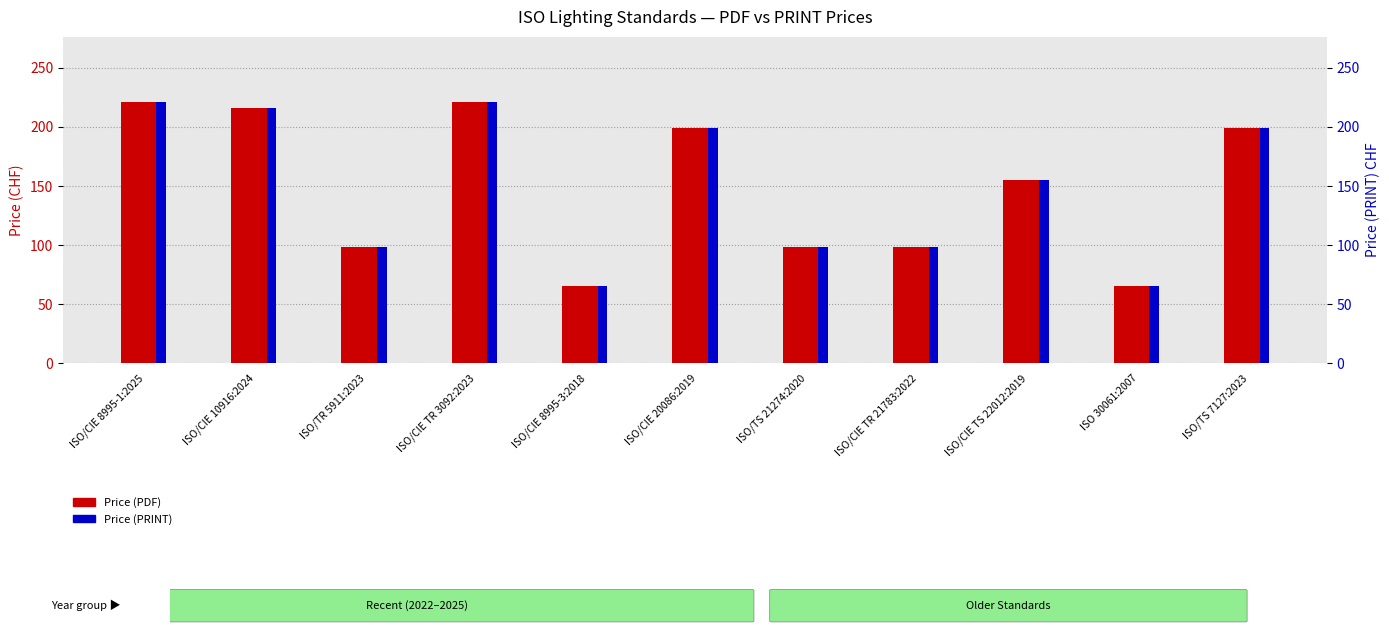

Which series has the largest range (max minus min)?

Price (PDF)